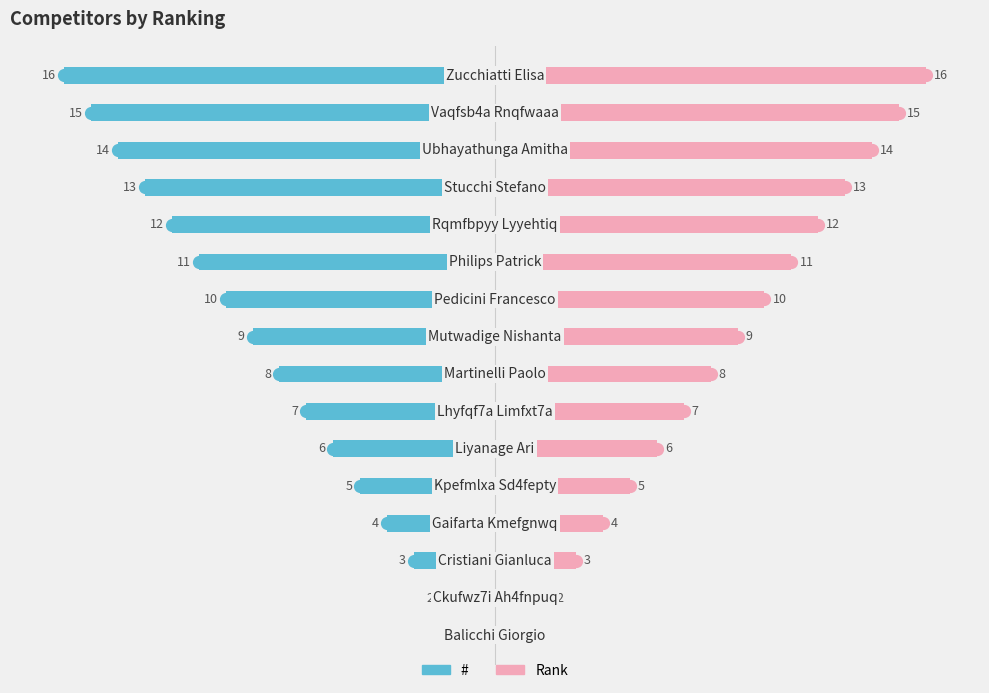

Reading left to right, list all the values displayed in this chart.

#: -1	-2	-3	-4	-5	-6	-7	-8	-9	-10	-11	-12	-13	-14	-15	-16
Rank: 1	2	3	4	5	6	7	8	9	10	11	12	13	14	15	16